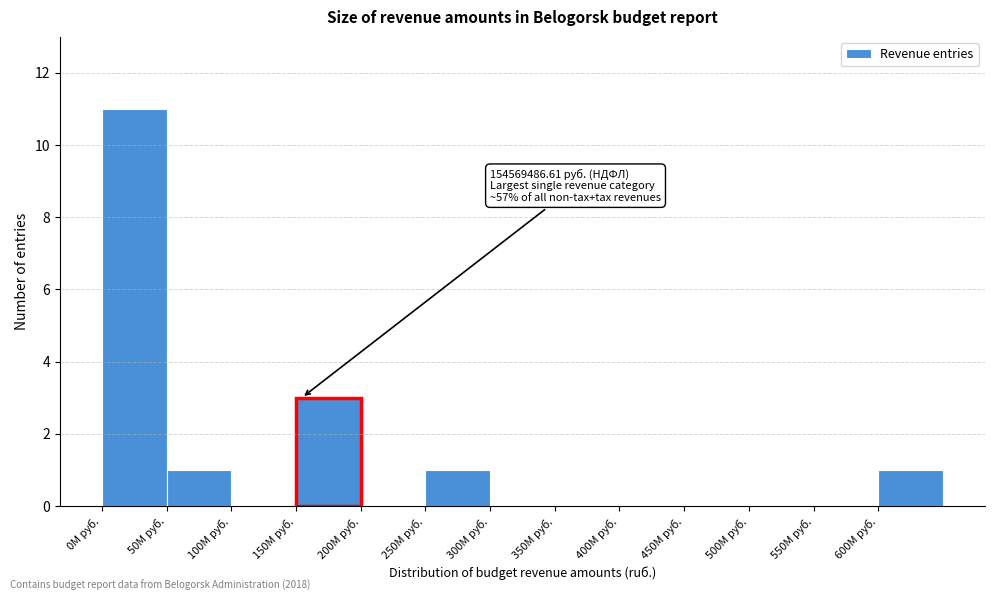

Reading right to left, transcribe all the data shown in this chart.

600M руб.=1	550M руб.=0	500M руб.=0	450M руб.=0	400M руб.=0	350M руб.=0	300M руб.=0	250M руб.=1	200M руб.=0	150M руб.=3	100M руб.=0	50M руб.=1	0M руб.=11